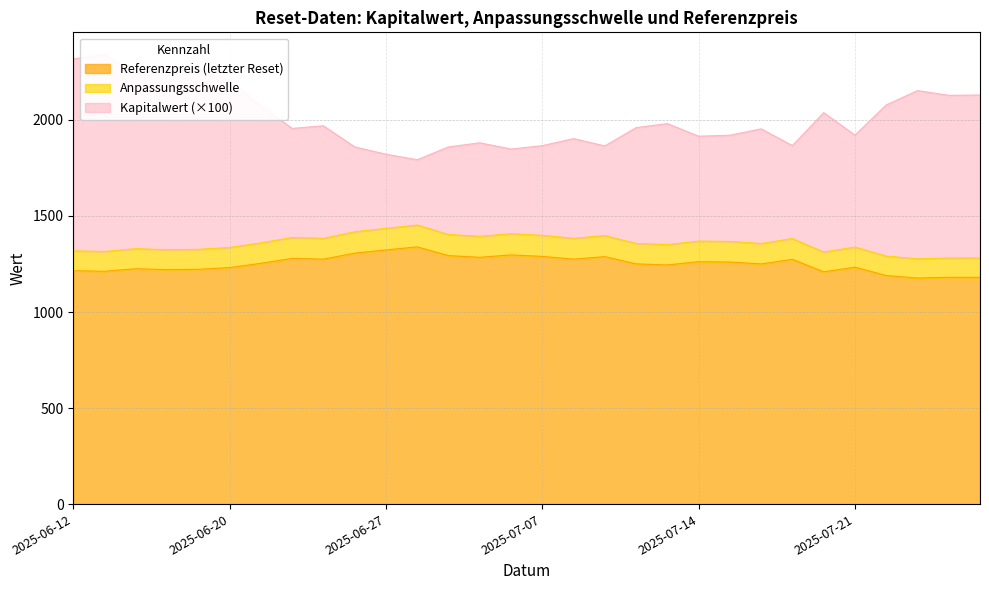

At which category does the chart reach its peak across all series?

2025-06-13